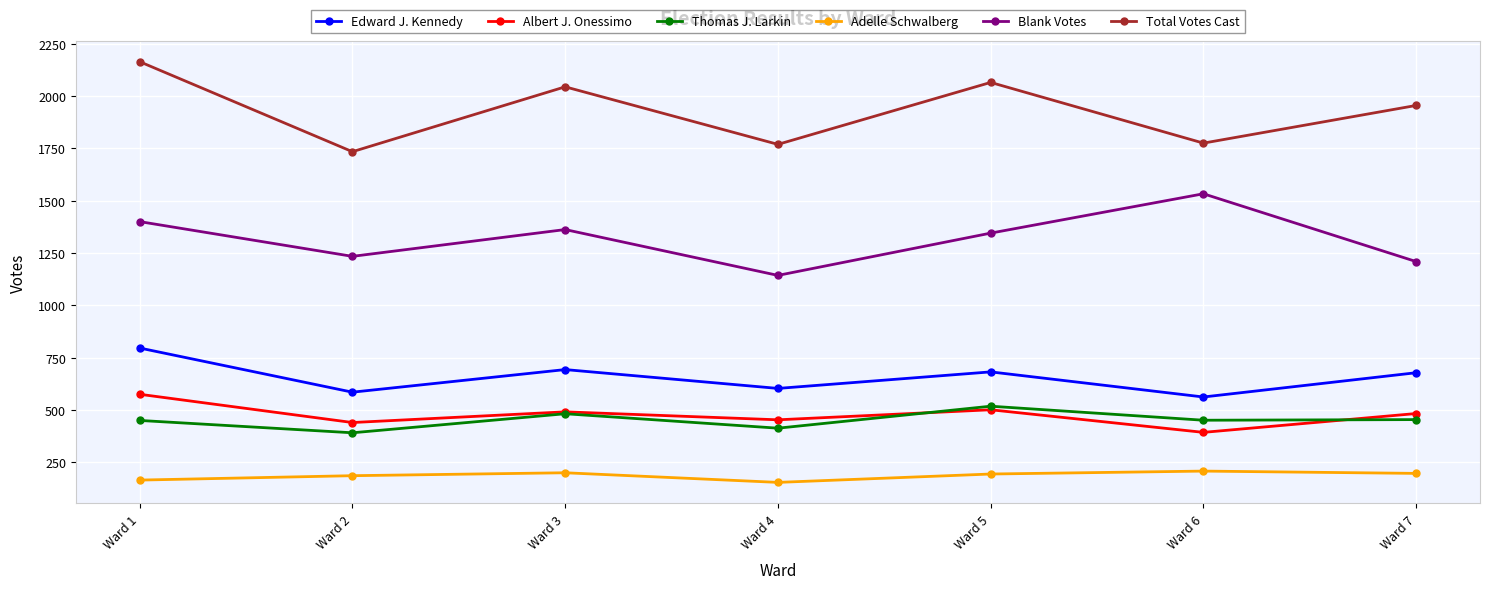

Is the value of Adelle Schwalberg at Ward 2 greater than the value of Albert J. Onessimo at Ward 1?

No